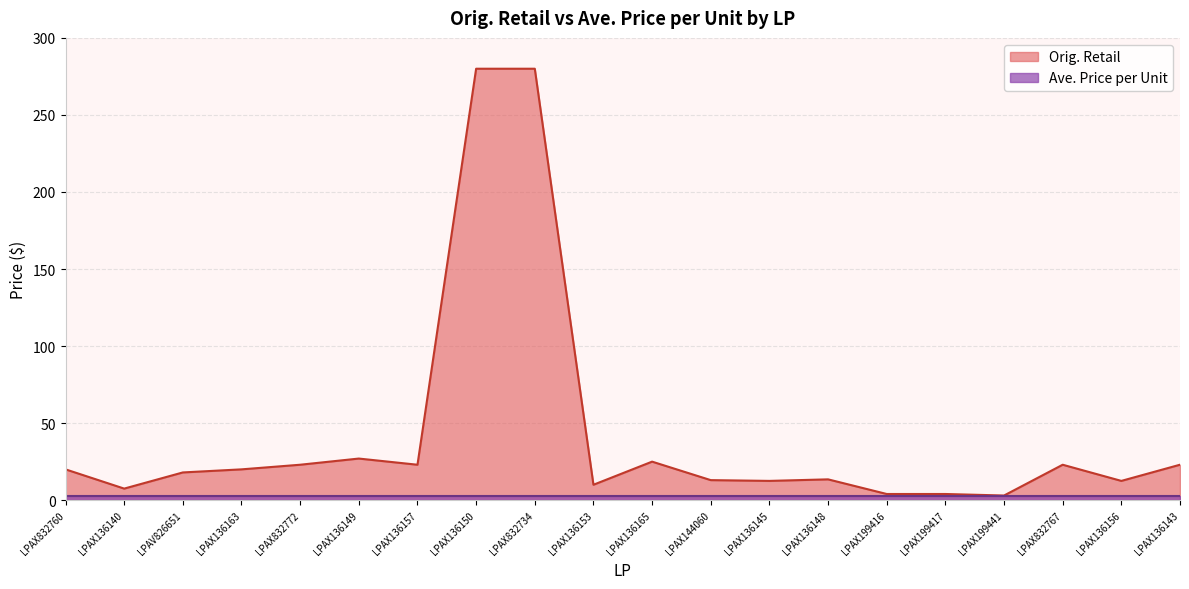

True or false: the data shows 33.4 at LPAX832772.

False